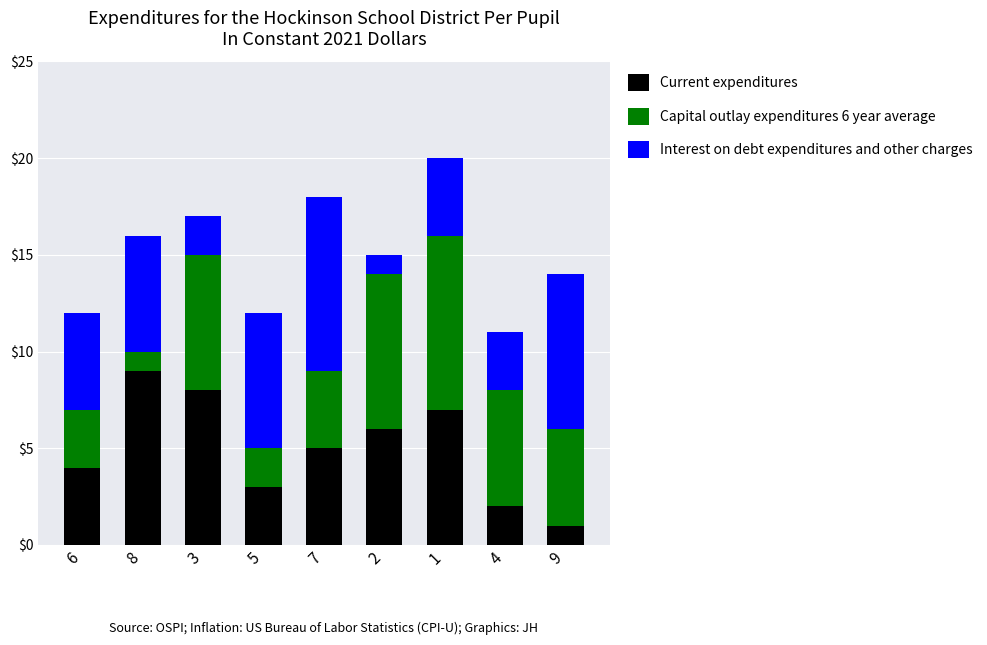

How many data points does each series have?

9